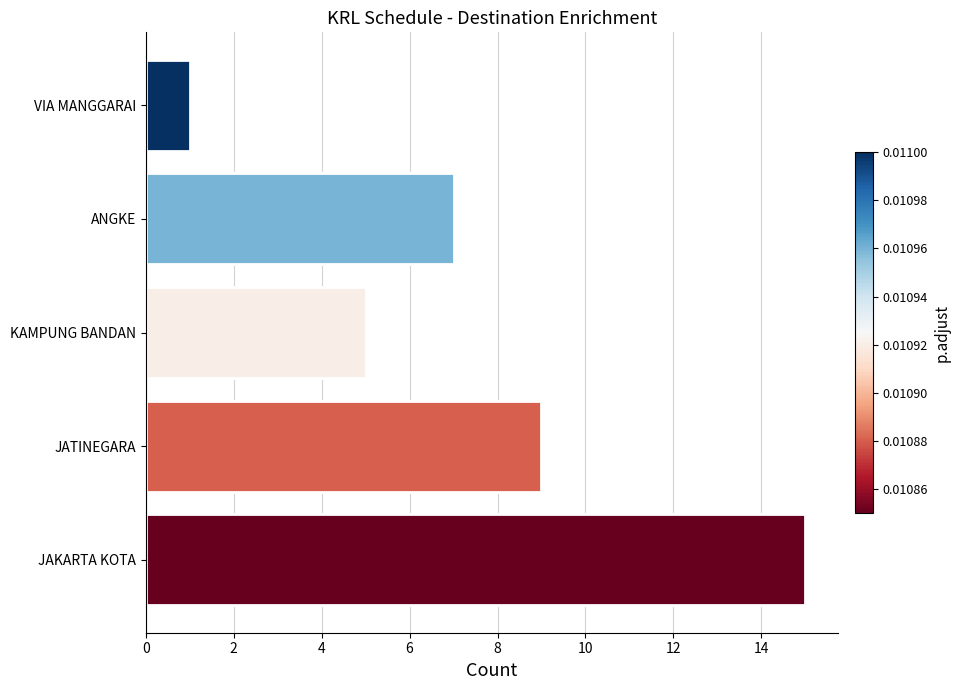

Is it true that the value at ANGKE is 2?

False